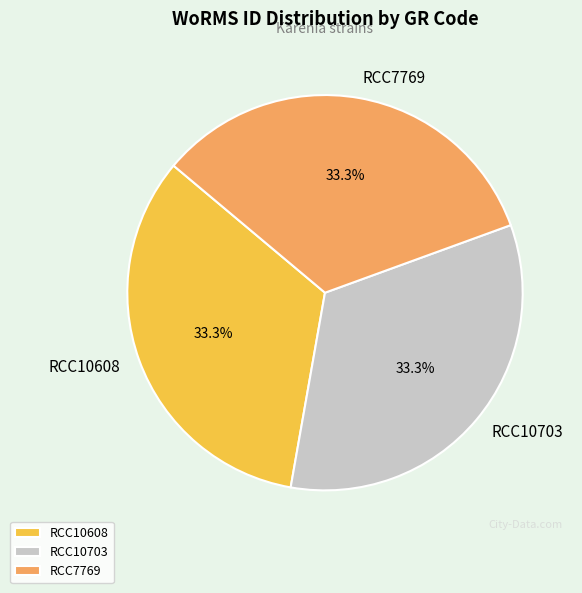

Does RCC10608 account for over 50% of the chart?

No